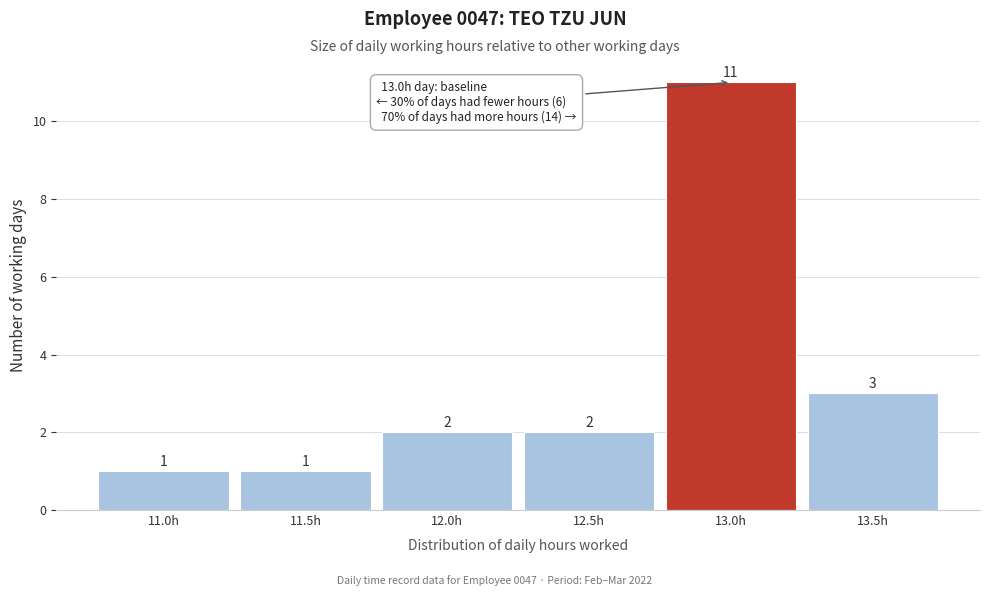

Reading left to right, list all the values displayed in this chart.

11.0h=1	11.5h=1	12.0h=2	12.5h=2	13.0h=11	13.5h=3